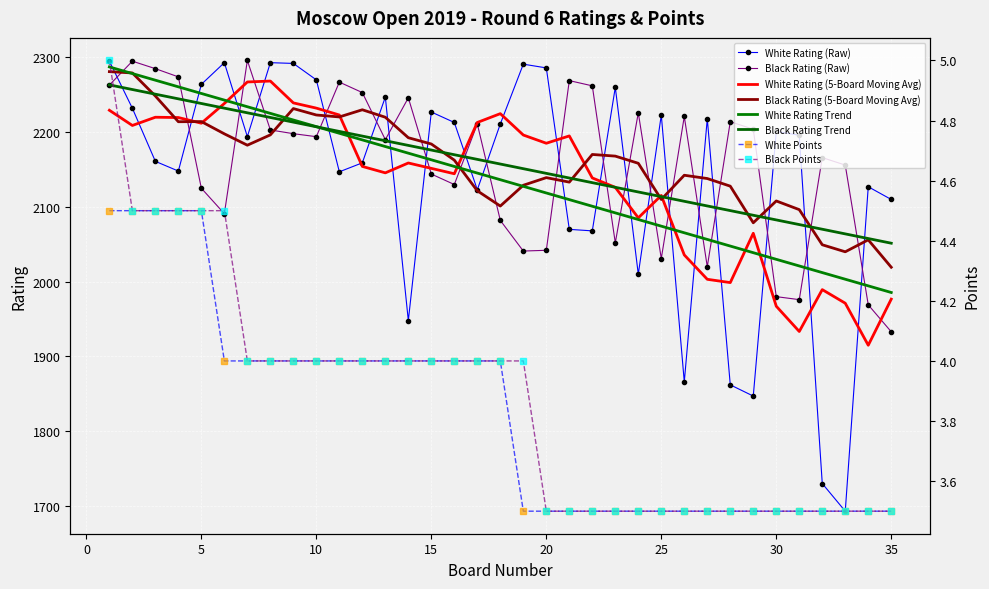

Reading left to right, list all the values displayed in this chart.

Player Rating (White): 1=2295.0	2=2232.0	3=2161.0	4=2148.0	5=2264.0	6=2293.0	7=2194.0	8=2293.0	9=2292.0	10=2270.0	11=2147.0	12=2159.0	13=2247.0	14=1948.0	15=2227.0	16=2213.0	17=2123.0	18=2211.0	19=2291.0	20=2286.0	21=2070.0	22=2068.0	23=2260.0	24=2010.0	25=2223.0	26=1866.0	27=2218.0	28=1862.0	29=1847.0	30=2201.0	31=2196.0	32=1730.0	33=1693.0	34=2127.0	35=2110.0
Player Rating (Black): 1=2263.0	2=2295.0	3=2285.0	4=2274.0	5=2125.0	6=2091.0	7=2296.0	8=2203.0	9=2198.0	10=2194.0	11=2267.0	12=2253.0	13=2190.0	14=2246.0	15=2144.0	16=2130.0	17=2211.0	18=2082.0	19=2041.0	20=2042.0	21=2269.0	22=2262.0	23=2052.0	24=2226.0	25=2031.0	26=2221.0	27=2020.0	28=2214.0	29=2204.0	30=1980.0	31=1976.0	32=2166.0	33=2156.0	34=1969.0	35=1933.0
White Points: 1=4.5	2=4.5	3=4.5	4=4.5	5=4.5	6=4.0	7=4.0	8=4.0	9=4.0	10=4.0	11=4.0	12=4.0	13=4.0	14=4.0	15=4.0	16=4.0	17=4.0	18=4.0	19=3.5	20=3.5	21=3.5	22=3.5	23=3.5	24=3.5	25=3.5	26=3.5	27=3.5	28=3.5	29=3.5	30=3.5	31=3.5	32=3.5	33=3.5	34=3.5	35=3.5
Black Points: 1=5.0	2=4.5	3=4.5	4=4.5	5=4.5	6=4.5	7=4.0	8=4.0	9=4.0	10=4.0	11=4.0	12=4.0	13=4.0	14=4.0	15=4.0	16=4.0	17=4.0	18=4.0	19=4.0	20=3.5	21=3.5	22=3.5	23=3.5	24=3.5	25=3.5	26=3.5	27=3.5	28=3.5	29=3.5	30=3.5	31=3.5	32=3.5	33=3.5	34=3.5	35=3.5